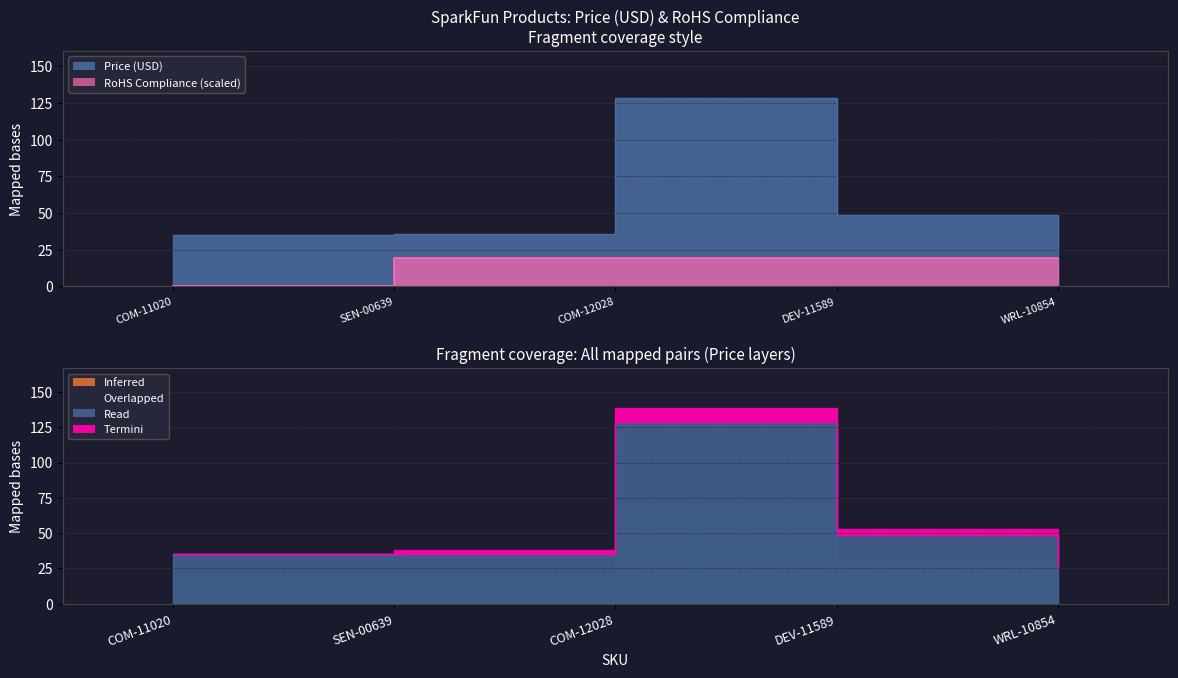

The value of RoHS Compliance at SEN-00639 is 19.3. True or false?

True